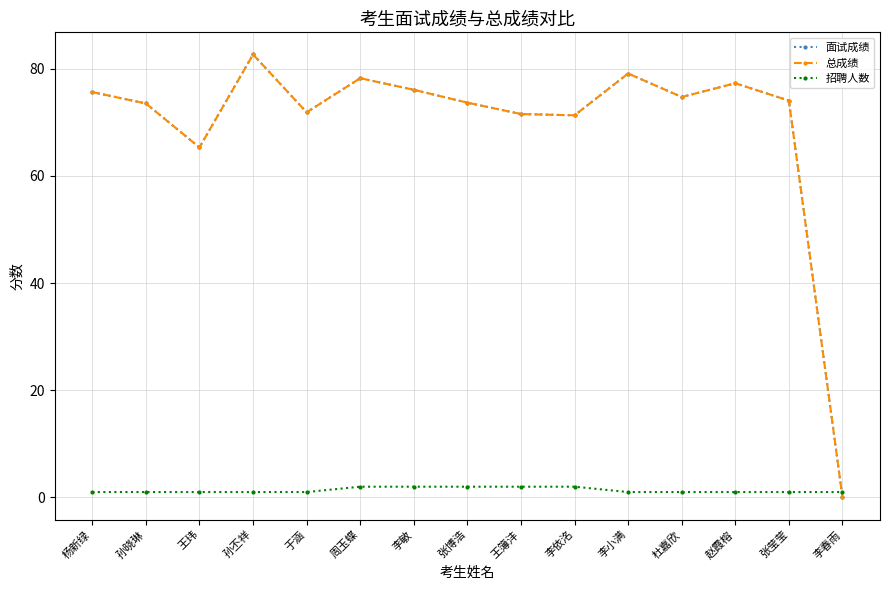

What is the value of the 招聘人数 point at the 9th from the left?

2.0